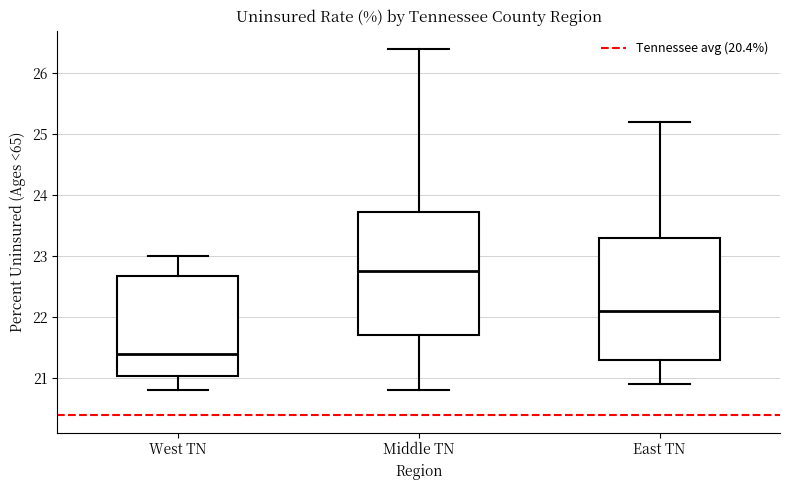

Where is the upper edge of the box for Middle TN on the y-axis? The values are not printed on the chart, so give them approximately, as read against the axis.

23.7